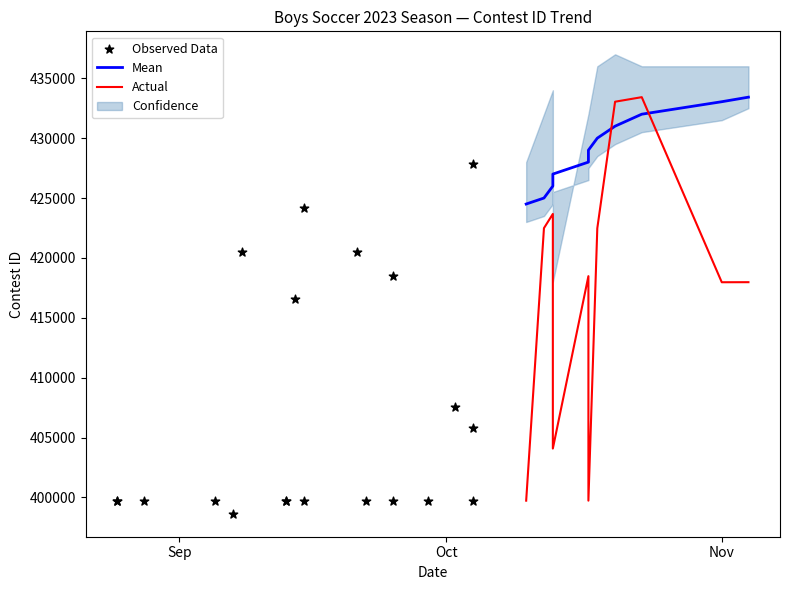

Approximately how many times larger is the value at 9/15/23 compared to 10/4/23?

1.0